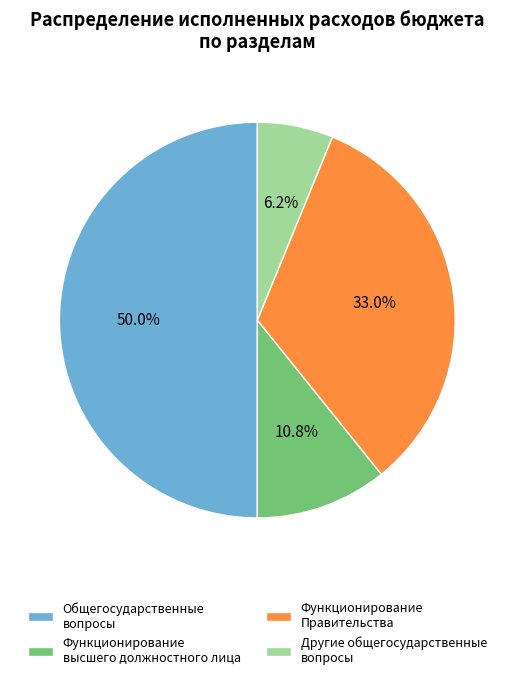

Does Функционирование Правительства account for over 50% of the chart?

No